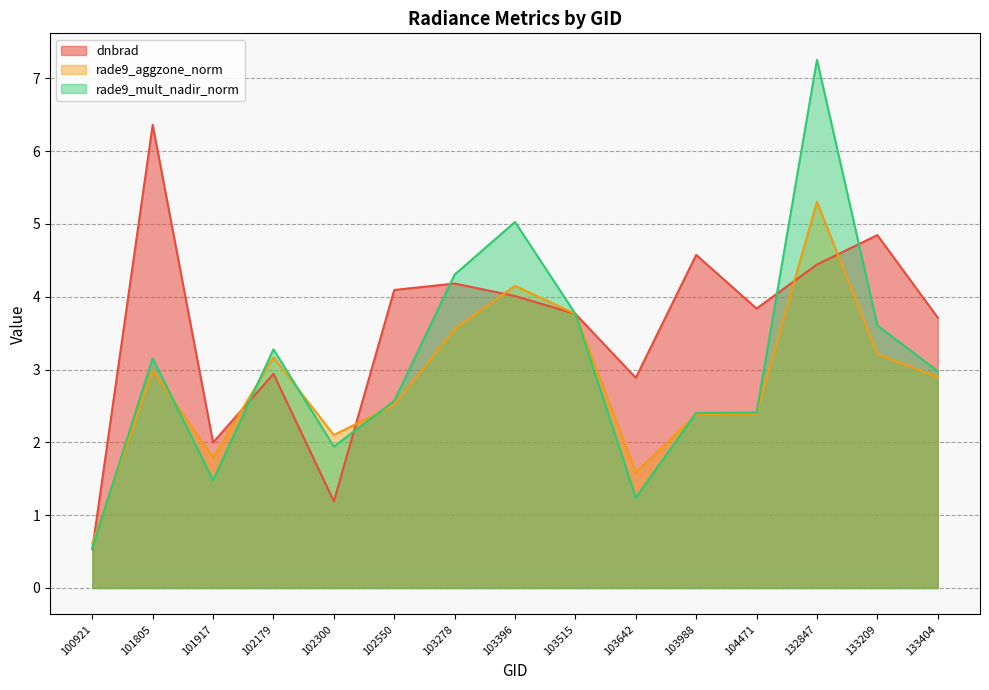

True or false: rade9_mult_nadir_norm and rade9_aggzone_norm cross at least once.

True